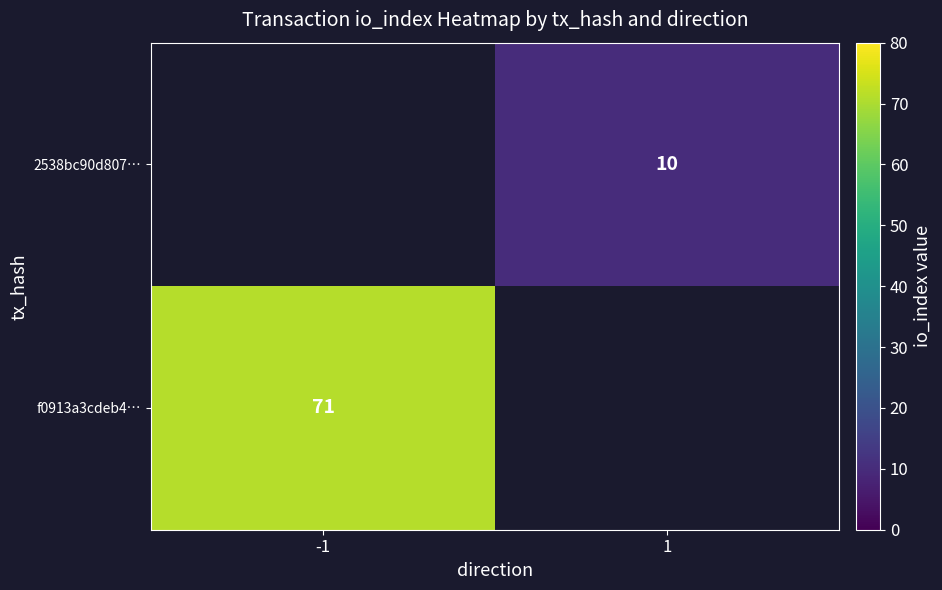

Is the value of f0913a3cdeb4… at 1 greater than the value of 2538bc90d807… at 1?

No